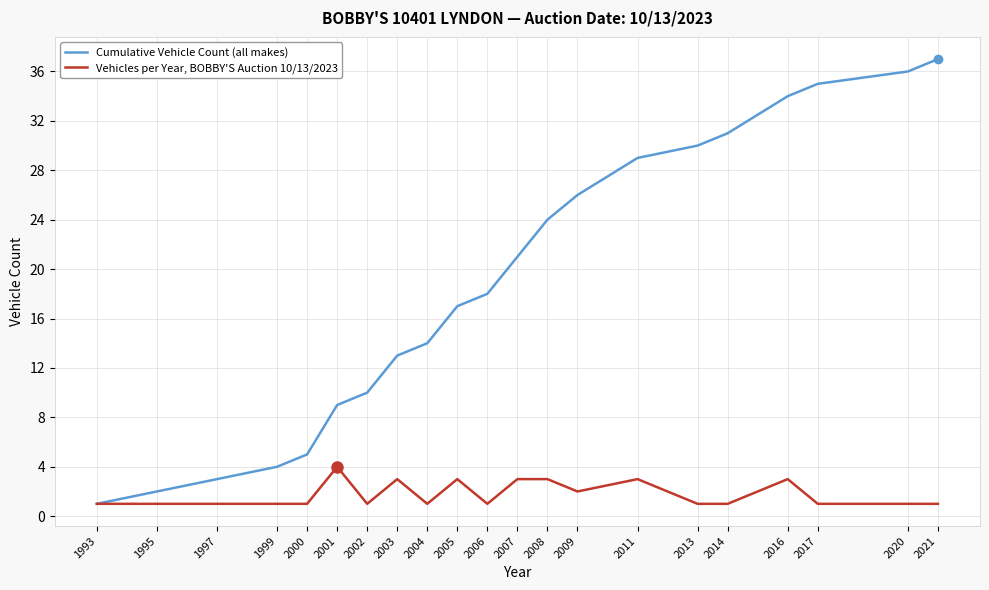

Reading left to right, extract all data points from this chart.

Cumulative Vehicle Count (all makes): 1993=1	1995=2	1997=3	1999=4	2000=5	2001=9	2002=10	2003=13	2004=14	2005=17	2006=18	2007=21	2008=24	2009=26	2011=29	2013=30	2014=31	2016=34	2017=35	2020=36	2021=37
Vehicles per Year, BOBBY'S Auction 10/13/2023: 1993=1	1995=1	1997=1	1999=1	2000=1	2001=4	2002=1	2003=3	2004=1	2005=3	2006=1	2007=3	2008=3	2009=2	2011=3	2013=1	2014=1	2016=3	2017=1	2020=1	2021=1